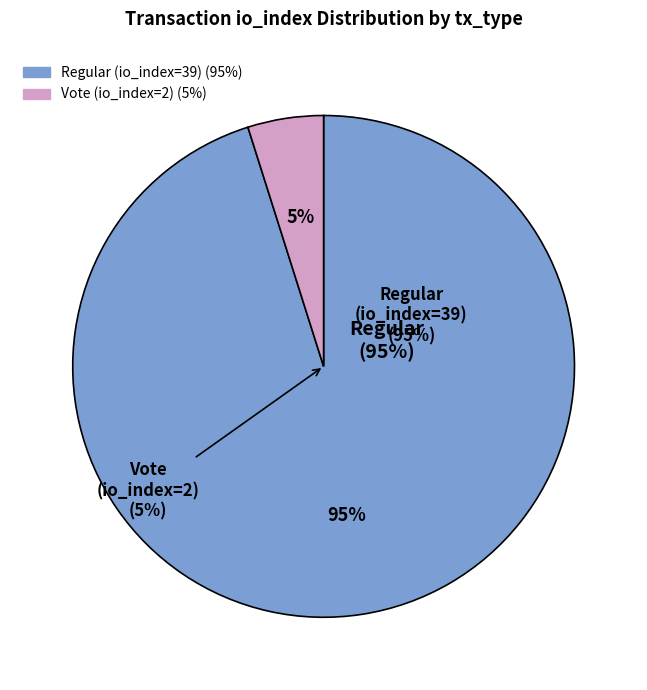

To the nearest percent, what is the difference between the largest and smallest slice percentages?

90%